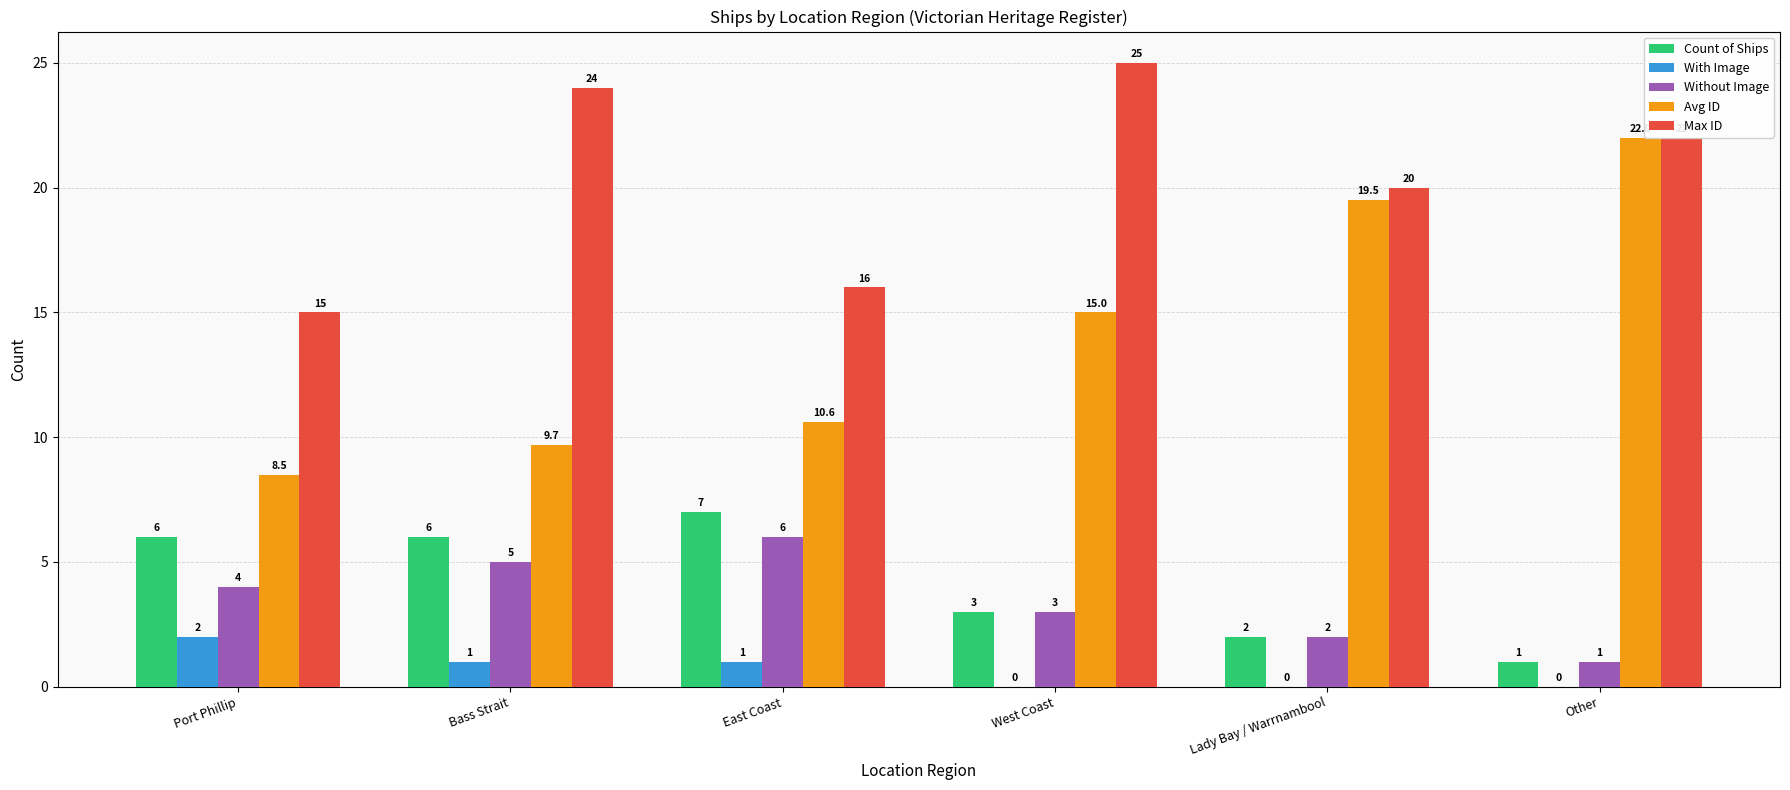

What is the approximate value of Count of Ships at Port Phillip?

6.0